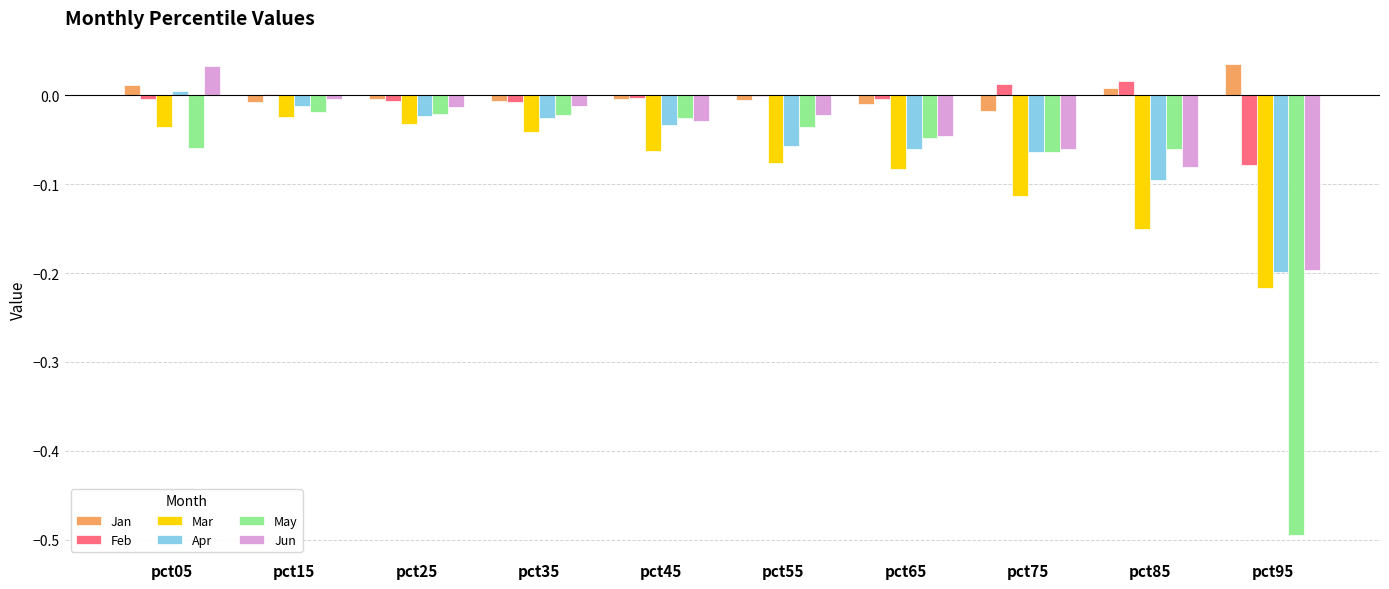

What are all the series names shown in the legend?

Jan, Feb, Mar, Apr, May, Jun